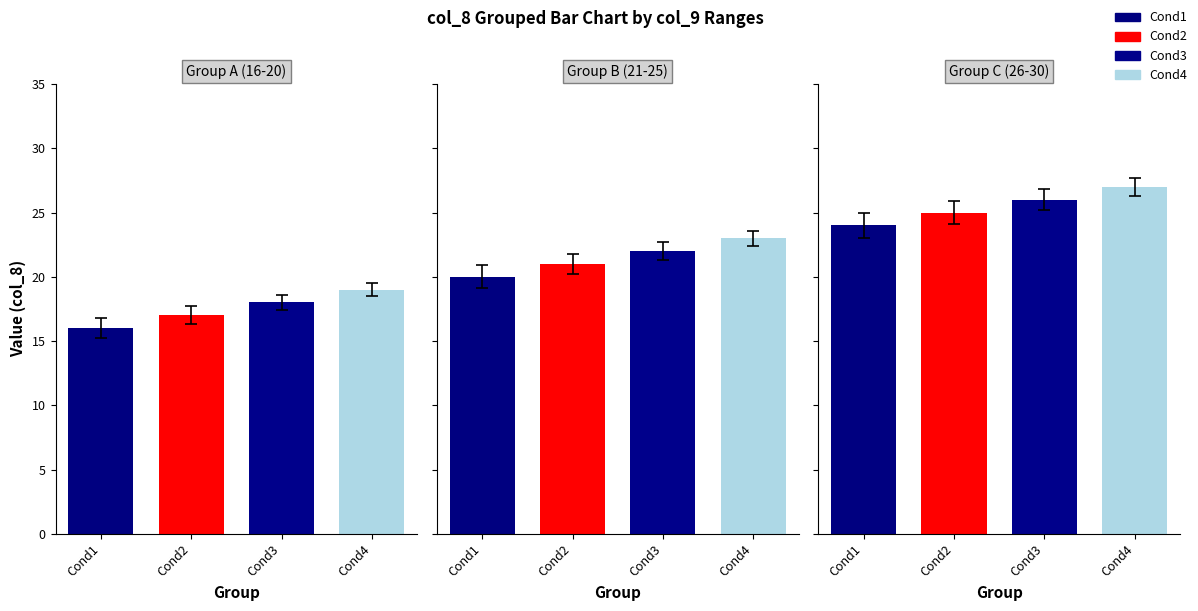

The value of 25+ at 20 is 8. True or false?

False